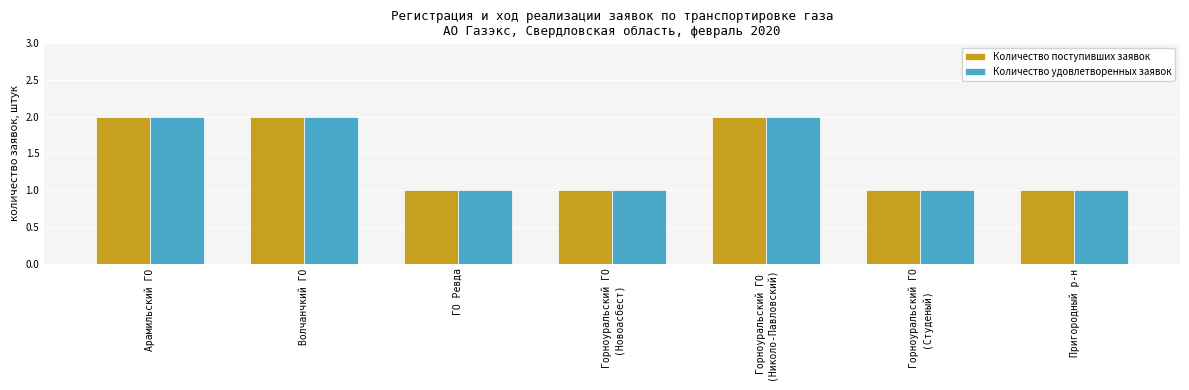

What is the sum of the Количество поступивших заявок values at Волчанчкий ГО and ГО Ревда?

3